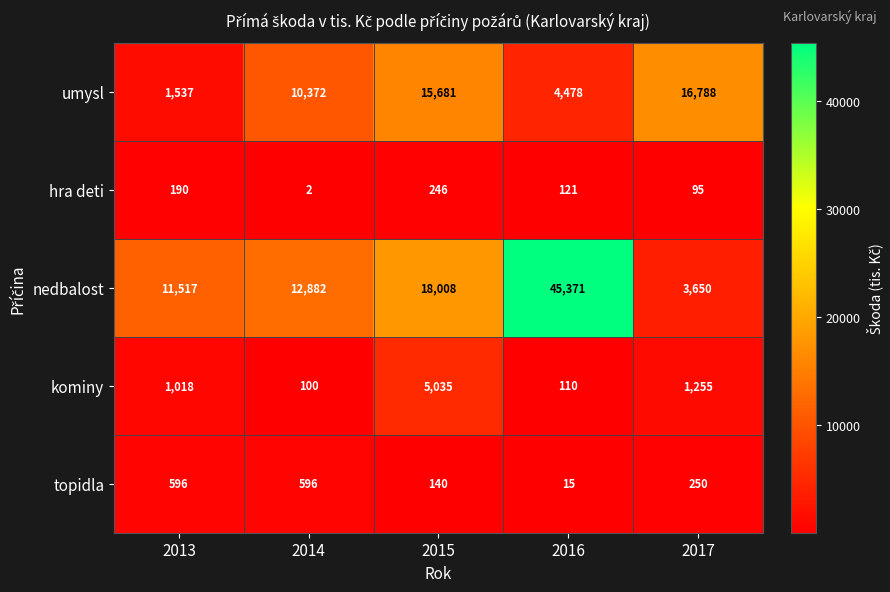

Reading right to left, what are all the values shown in this chart?

umysl: 2017=16788	2016=4478	2015=15681	2014=10372	2013=1537
hra deti: 2017=95	2016=121	2015=246	2014=2	2013=190
nedbalost: 2017=3650	2016=45371	2015=18008	2014=12882	2013=11517
kominy: 2017=1255	2016=110	2015=5035	2014=100	2013=1018
topidla: 2017=250	2016=15	2015=140	2014=596	2013=596